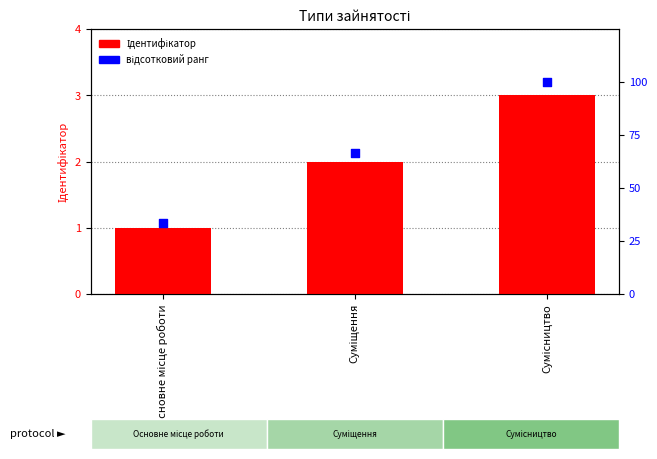

At which category is the sum across all series the highest?

Сумісництво